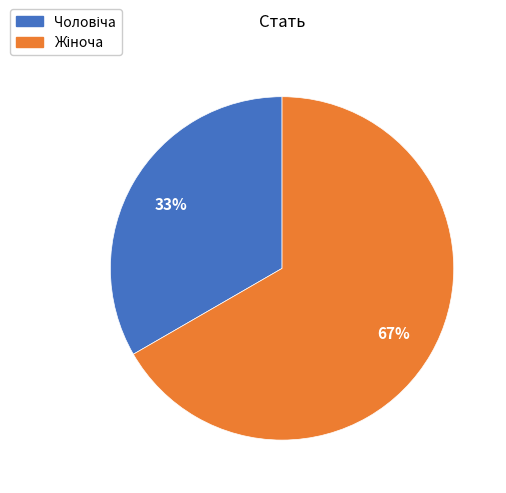

Does any single category account for the majority?

Yes